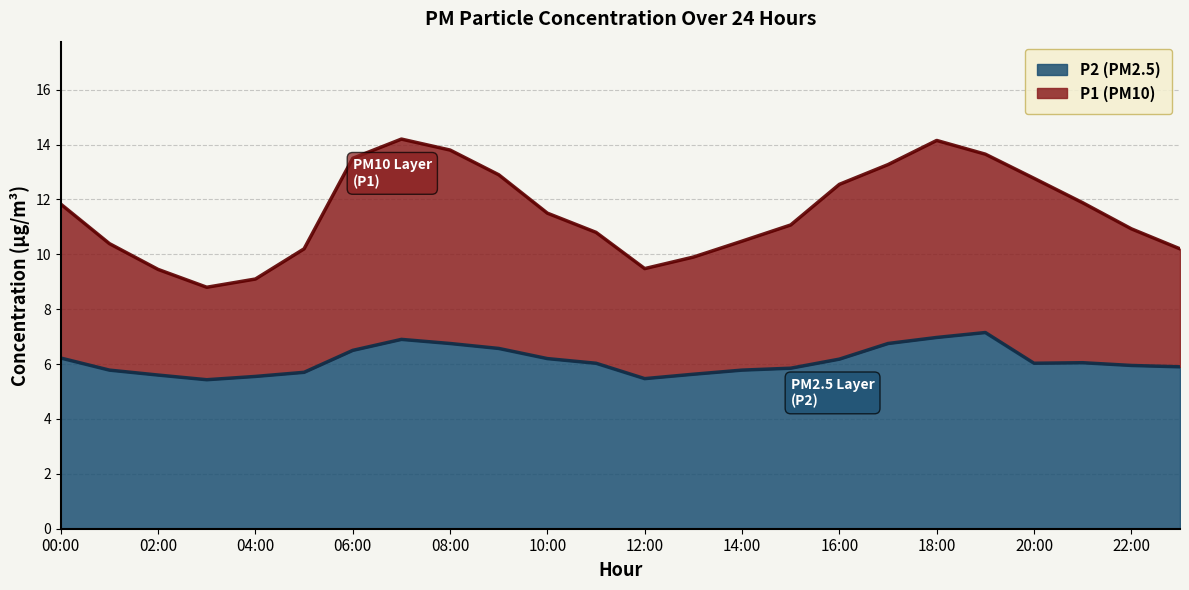

Which category has the highest value across all series?

07:00